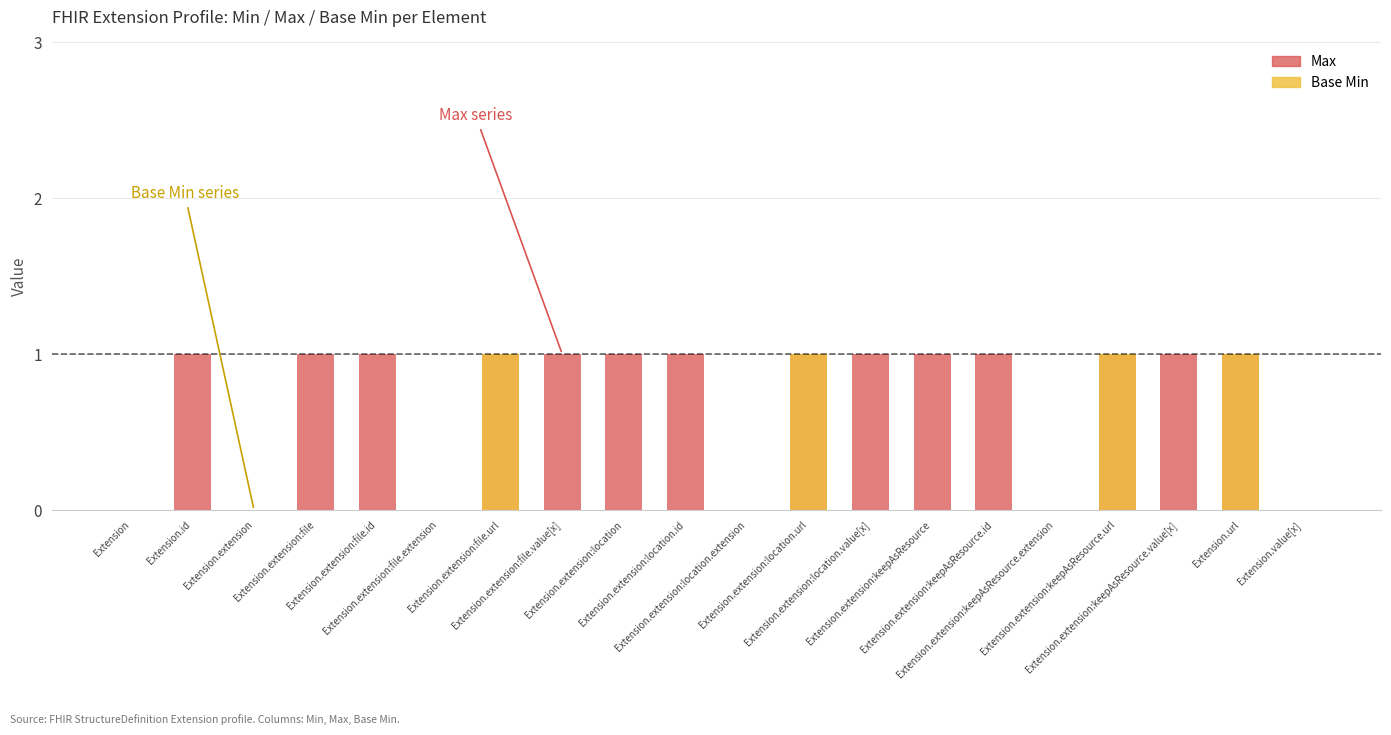

How many bars are there in each group?

2